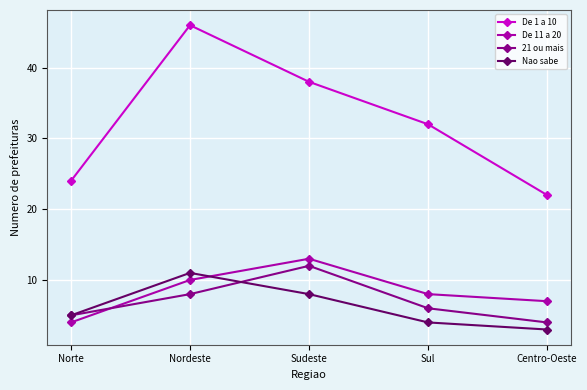

True or false: Nao sabe has a value of 8 at Sudeste.

True